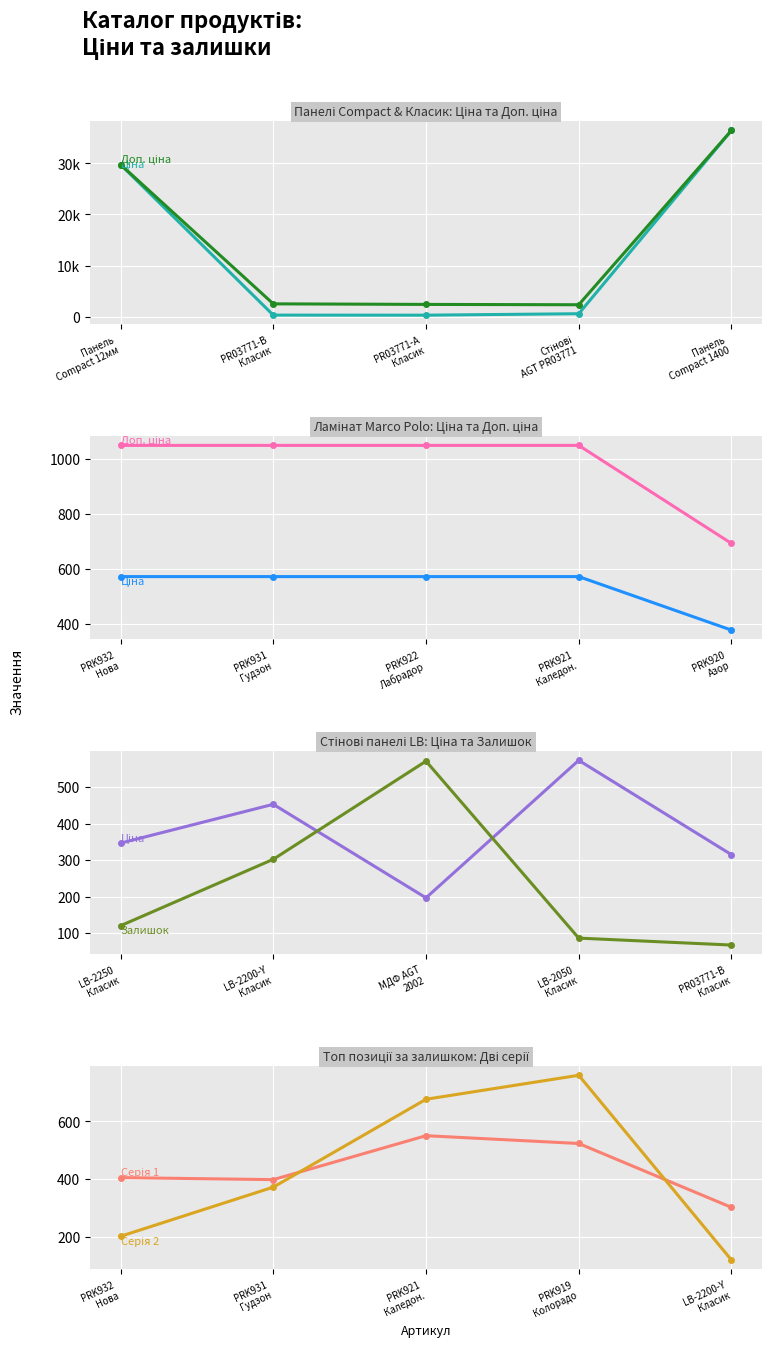

Is the value of Ціна at Стінові
AGT PR03771 greater than the value of Доп. ціна at Стінові
AGT PR03771?

No